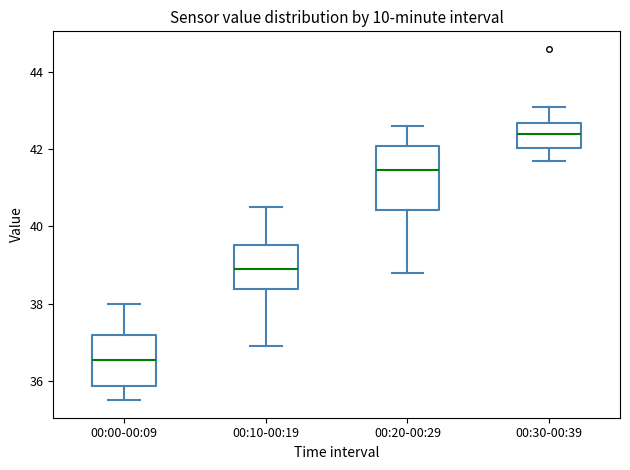

Where is the upper edge of the box for 00:30-00:39 on the y-axis? The values are not printed on the chart, so give them approximately, as read against the axis.

42.6